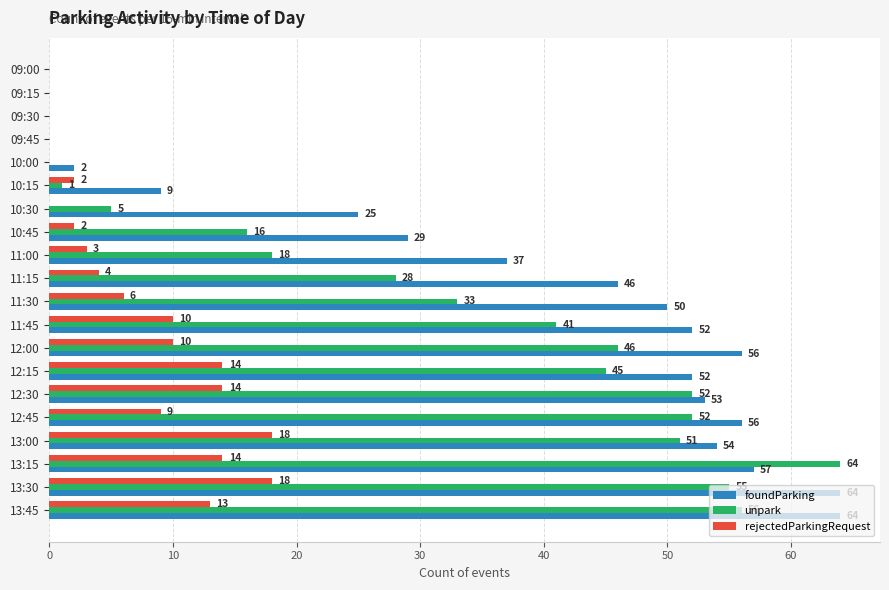

Which series changed the most between 10:30 and 12:45?

unpark